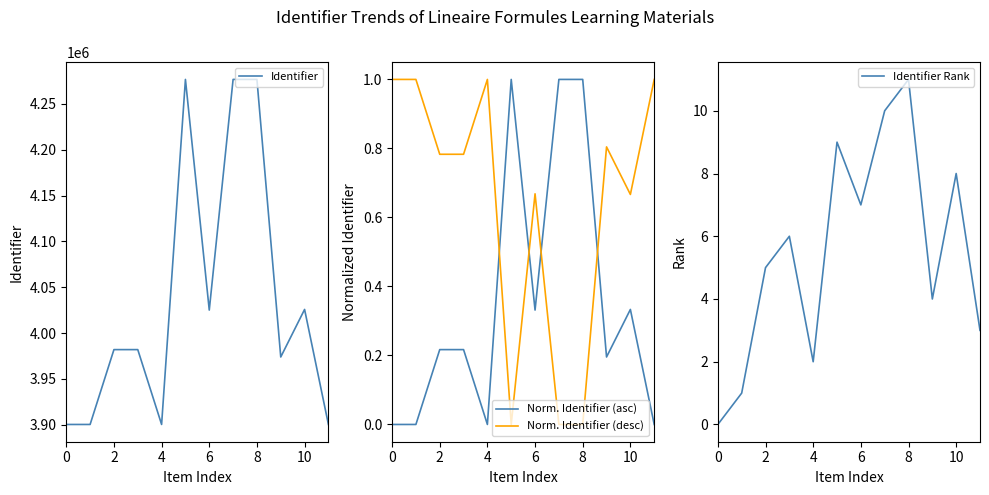

Is this an area chart (filled region under the line)?

No